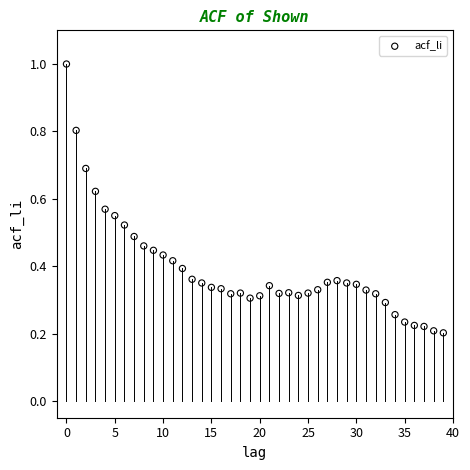

What is the range of Y values (max minus min)?

0.8